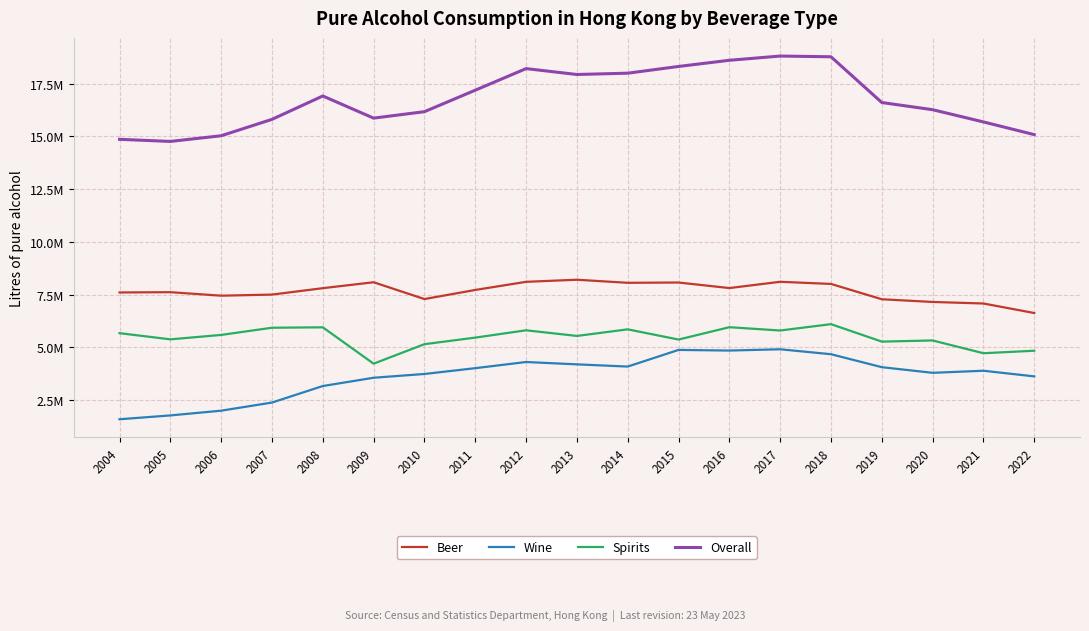

What is the value of the Wine point at the 18th from the left?

3888568